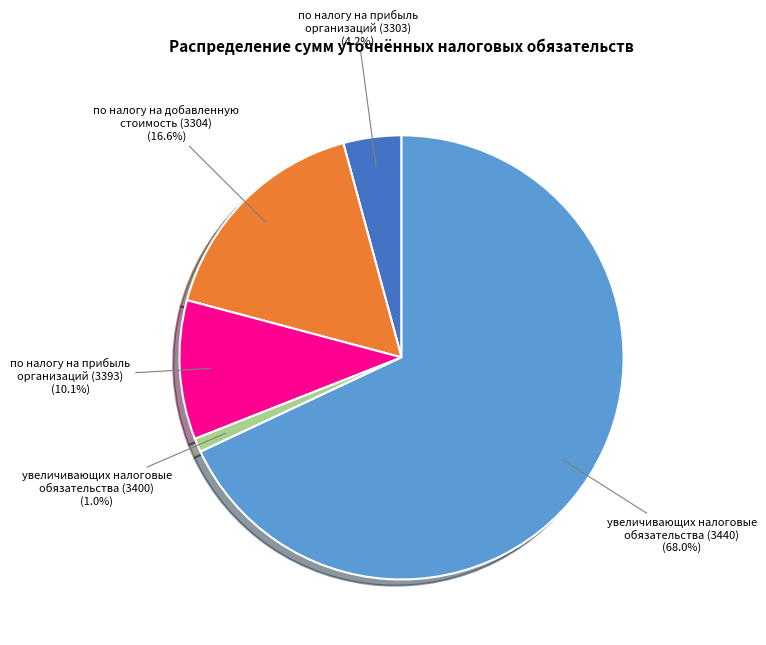

Which category has the smallest portion of the pie?

увеличивающих налоговые обязательства (3400)